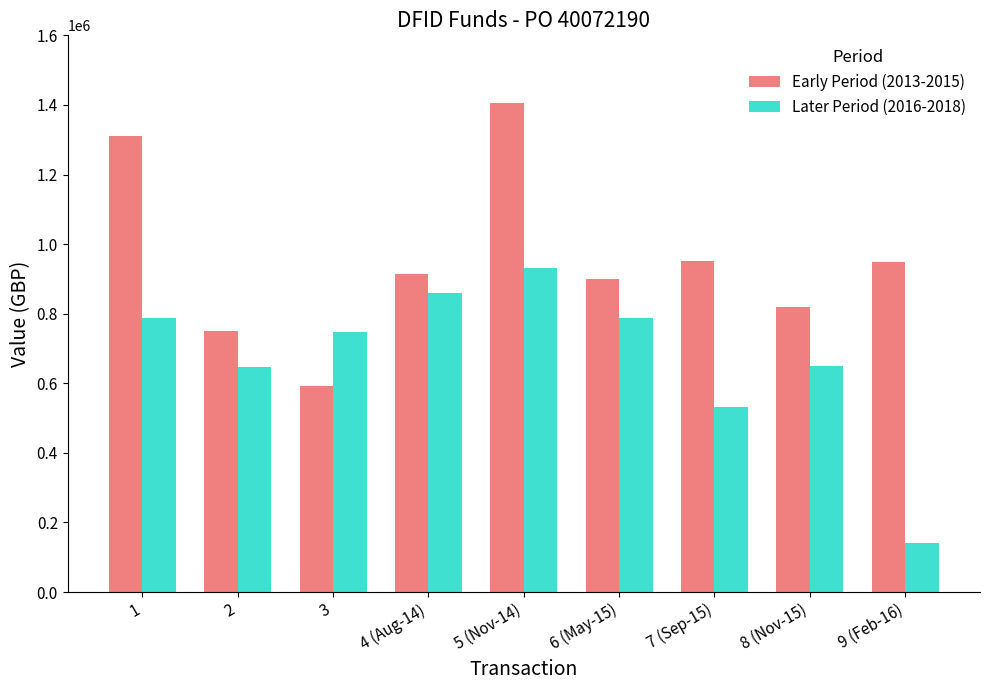

What is the smallest value displayed?

141524